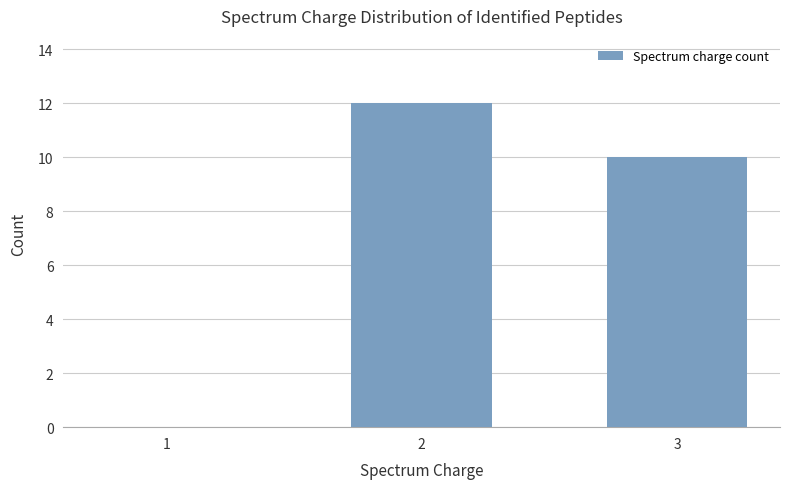

Are the bars horizontal?

No